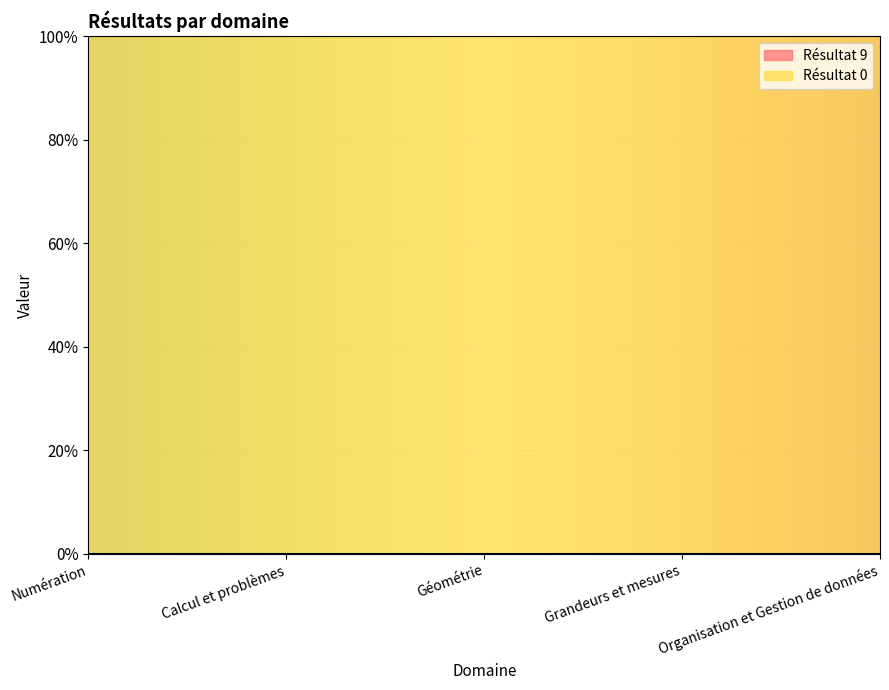

At how many categories does at least one series exceed 4?

5